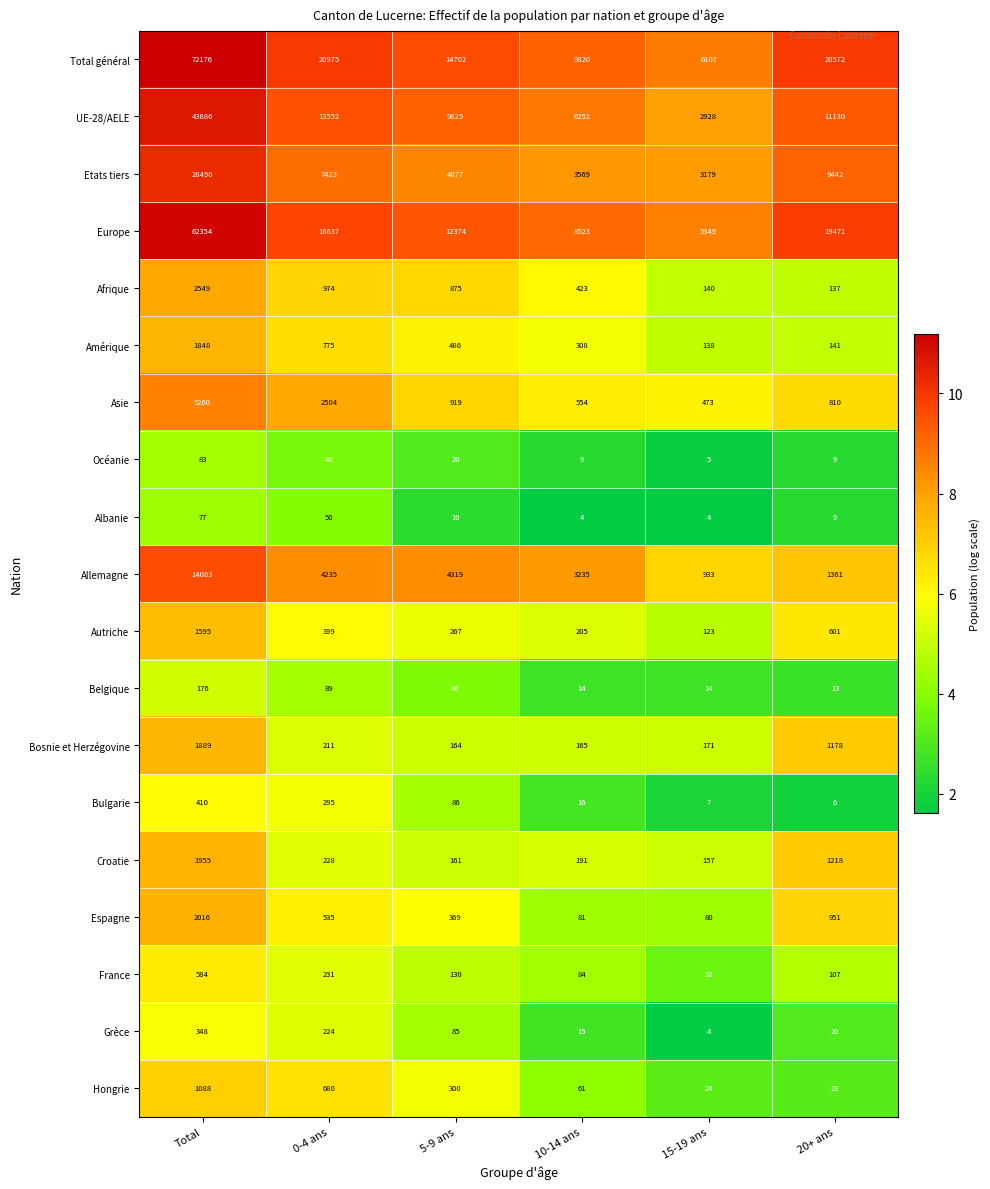

Rank the series by their maximum value, from highest to lowest.

Total général, Europe, UE-28/AELE, Etats tiers, Allemagne, Asie, Afrique, Espagne, Croatie, Bosnie et Herzégovine, Amérique, Autriche, Hongrie, France, Bulgarie, Grèce, Belgique, Océanie, Albanie